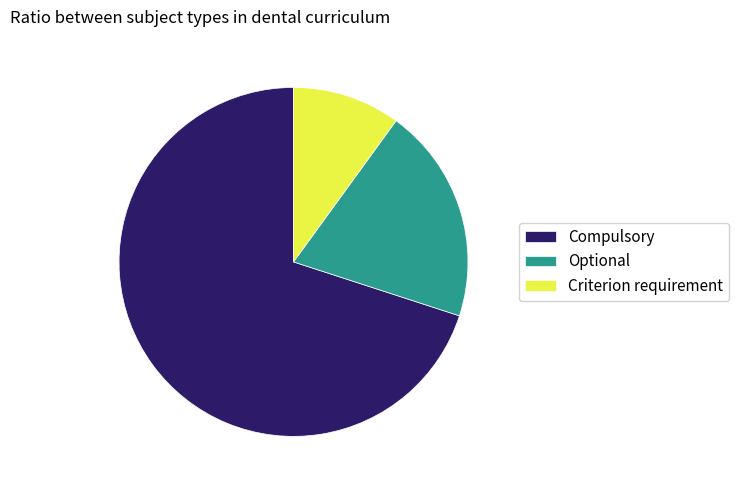

Which slice is the smallest?

Criterion requirement